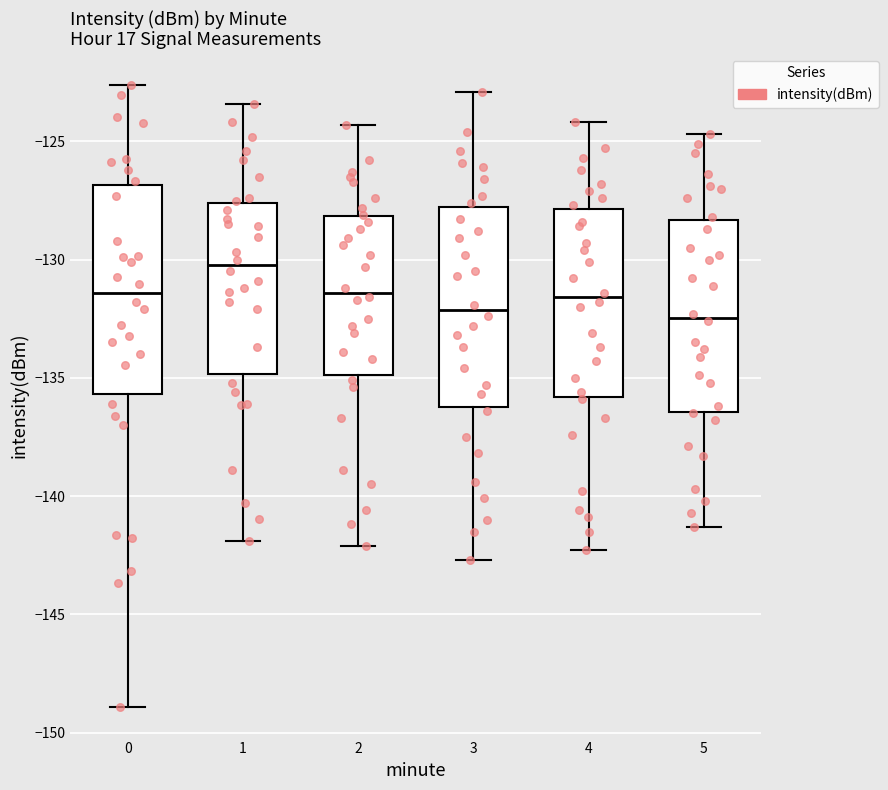

Which box's median line is the highest?

1